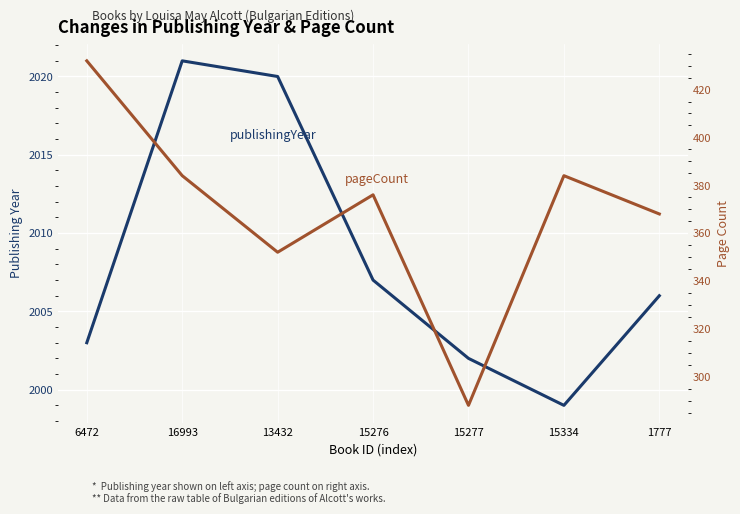

True or false: publishingYear and pageCount cross at least once.

False